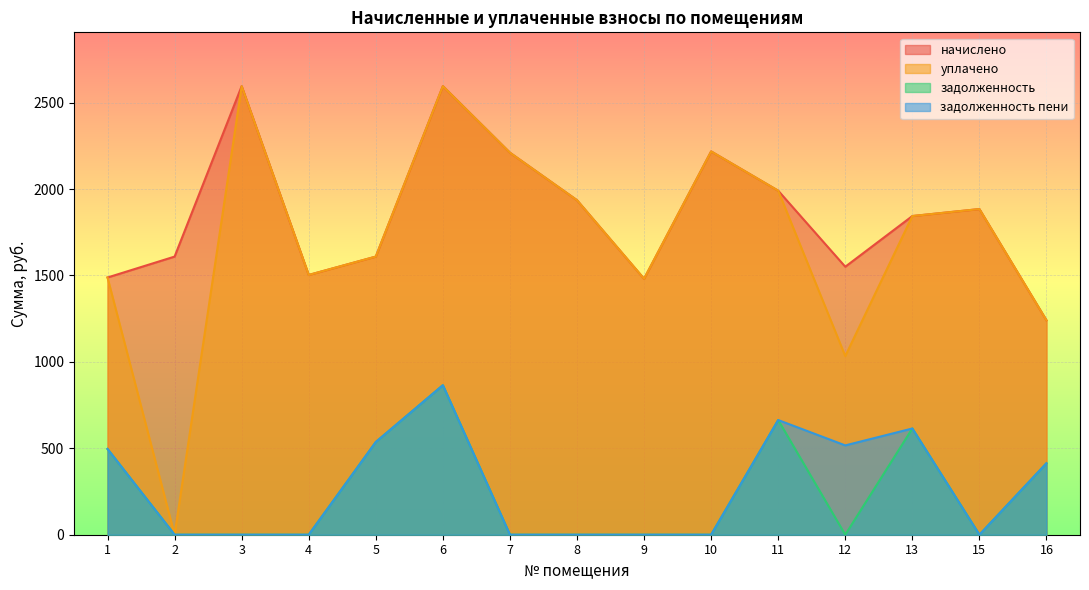

True or false: уплачено has a value of 0.0 at 2.

True